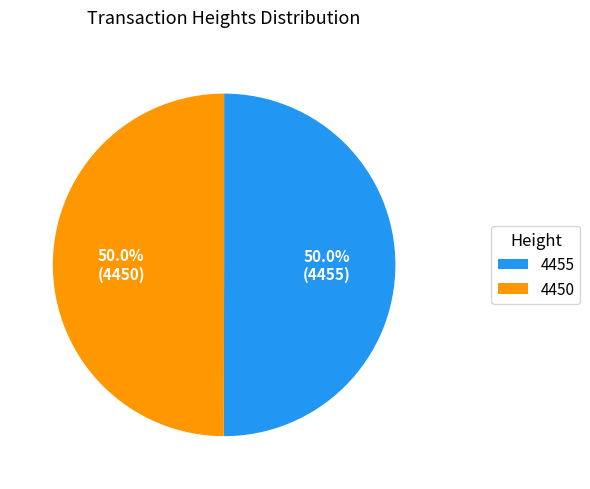

Combined, what portion of the pie is 4455 and 4450?

100.0%